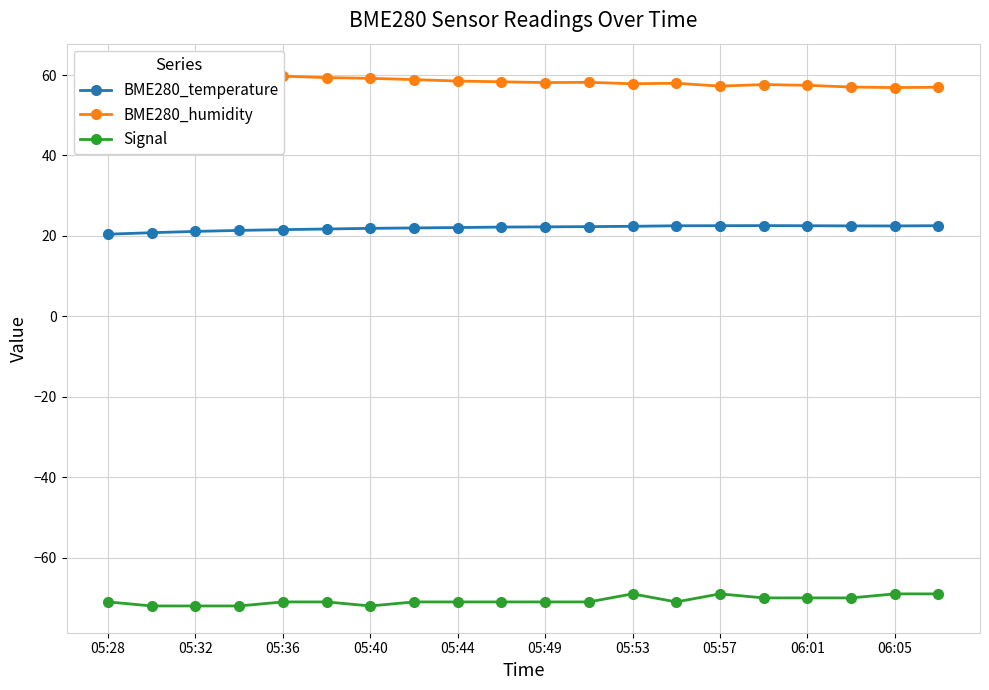

What is the highest value of the BME280_temperature series?

22.6